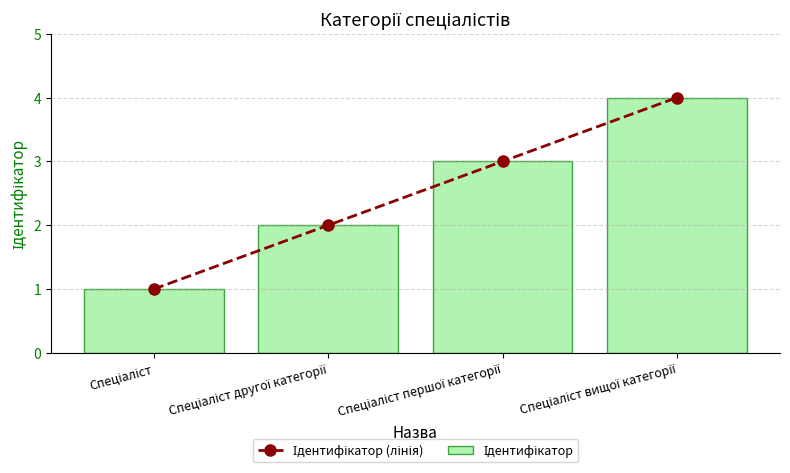

What is the minimum value shown in the chart?

1